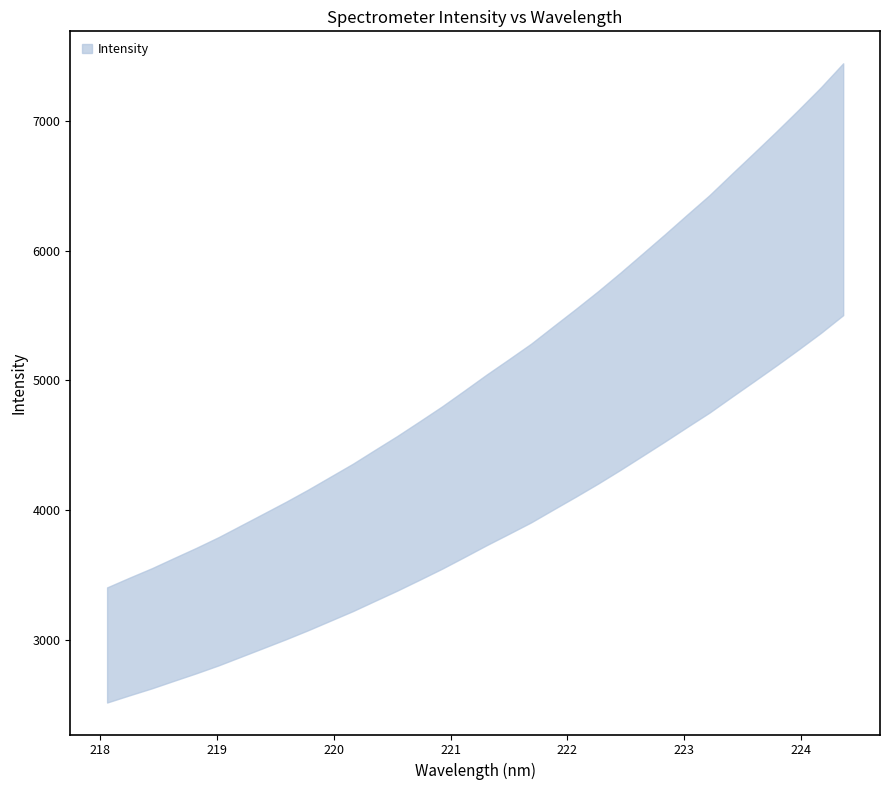

What value does the data have at 220.7354?

4073.9